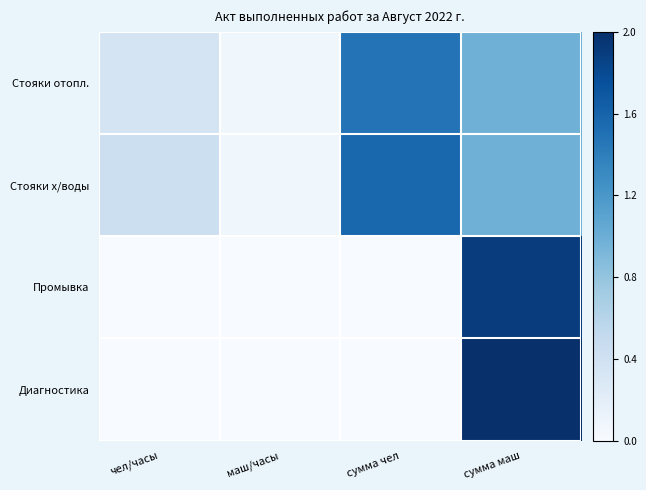

At how many categories does at least one series exceed 5?

2